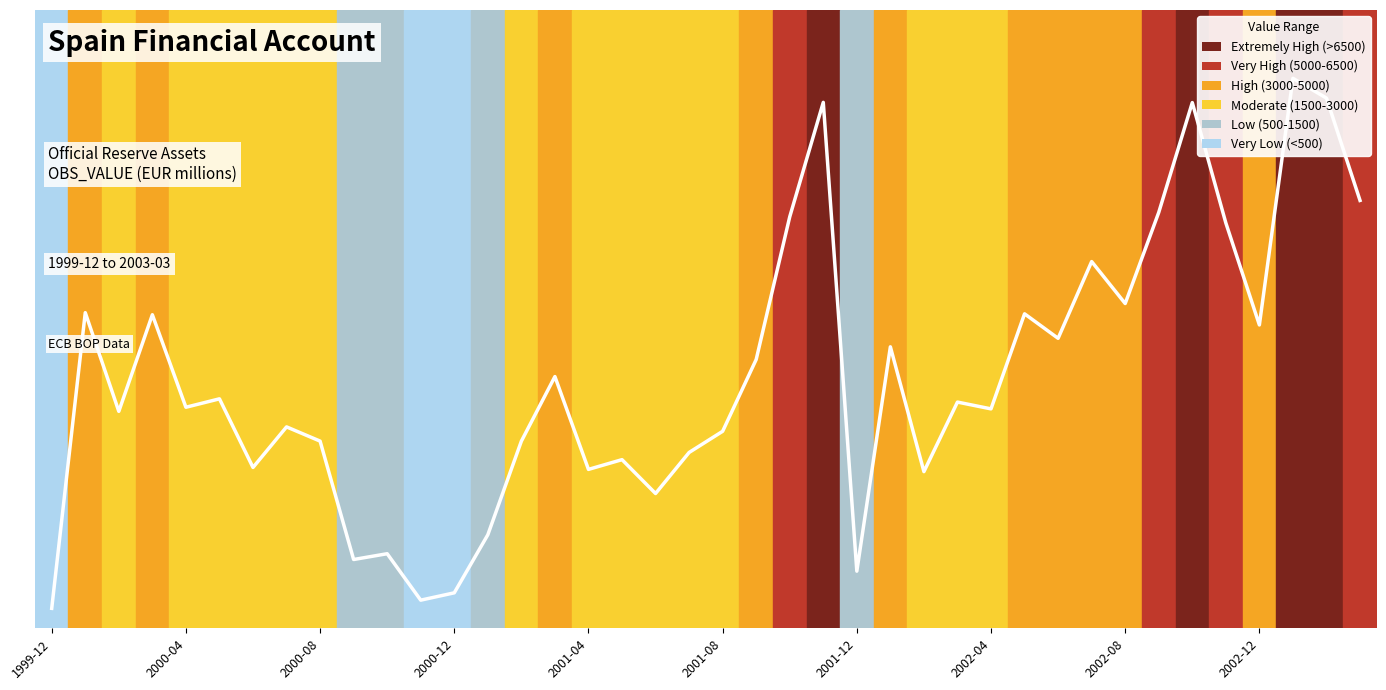

What value does the data have at 27, to the nearest 50?

2950